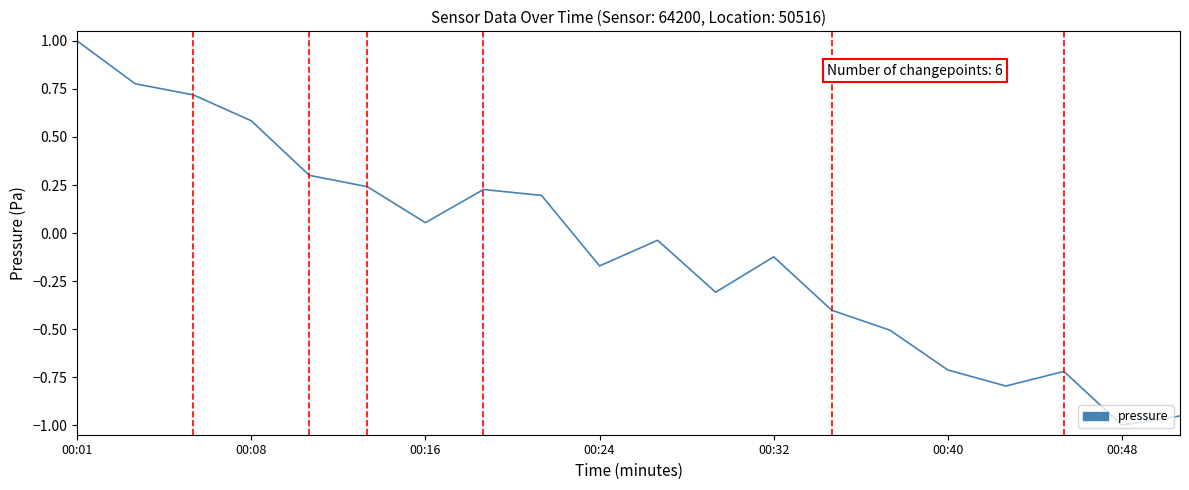

What is the maximum value shown in the chart?

1.0